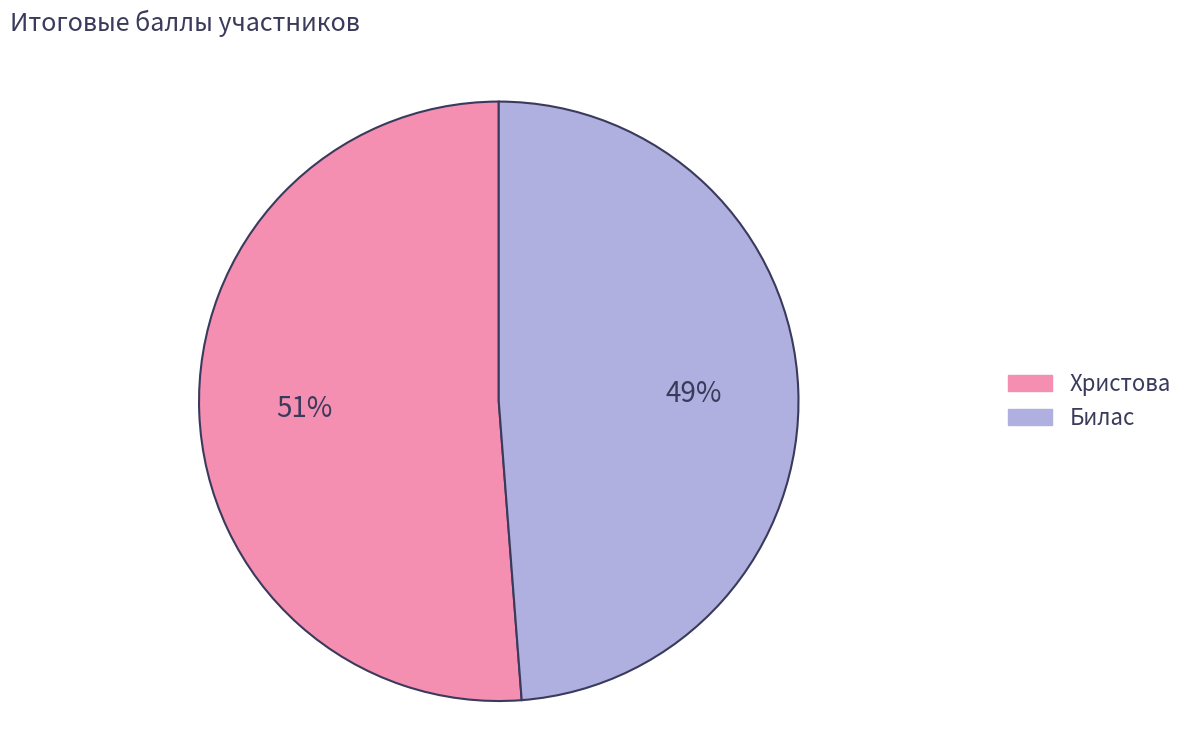

Rank the categories by value from highest to lowest.

Христова, Билас